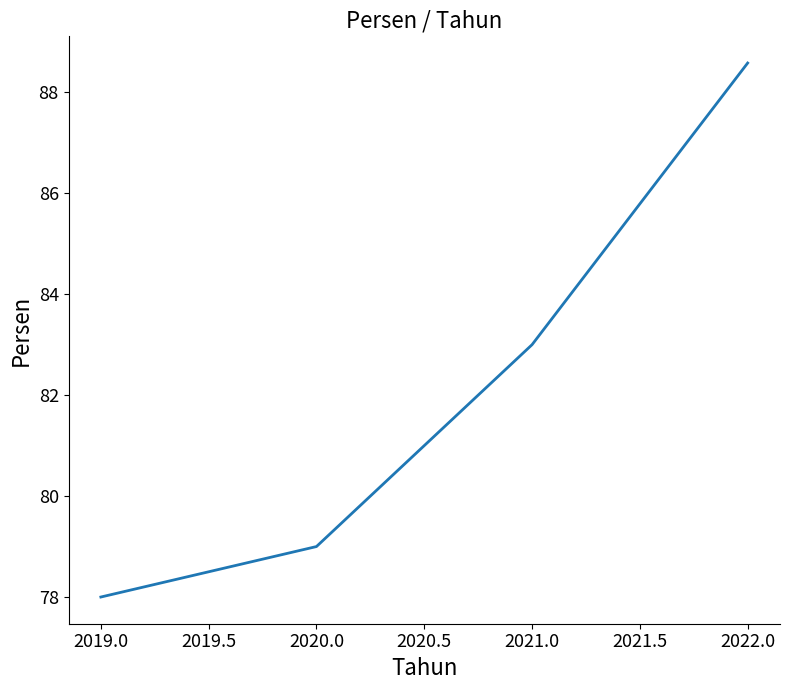

Reading right to left, transcribe all the data shown in this chart.

88.6	83.0	79.0	78.0